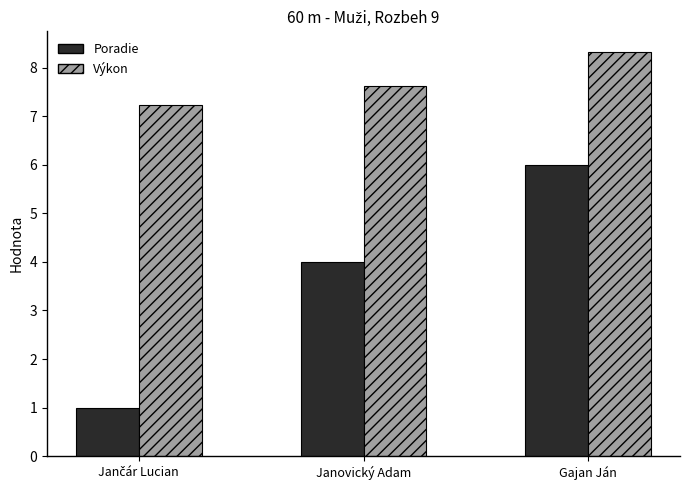

Which series has the largest range (max minus min)?

Poradie